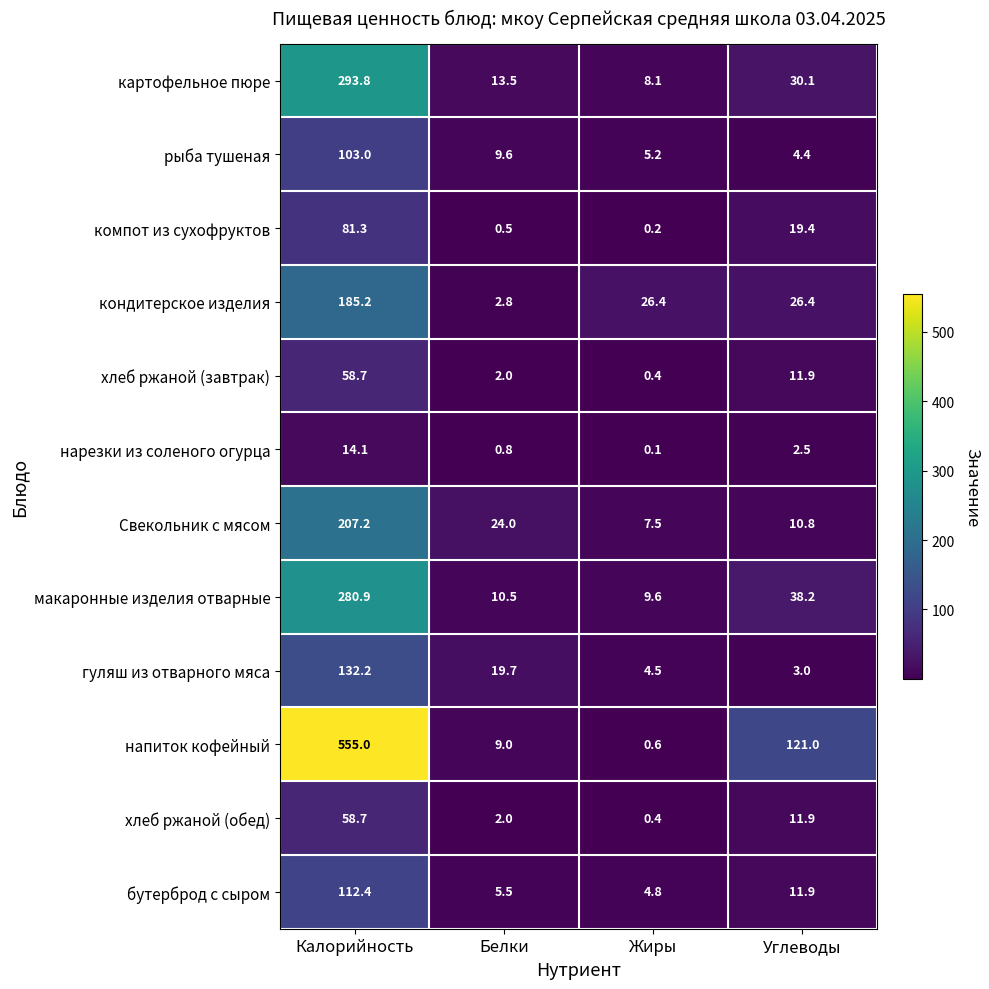

List the labels in order of компот из сухофруктов value, largest first.

Калорийность, Углеводы, Белки, Жиры